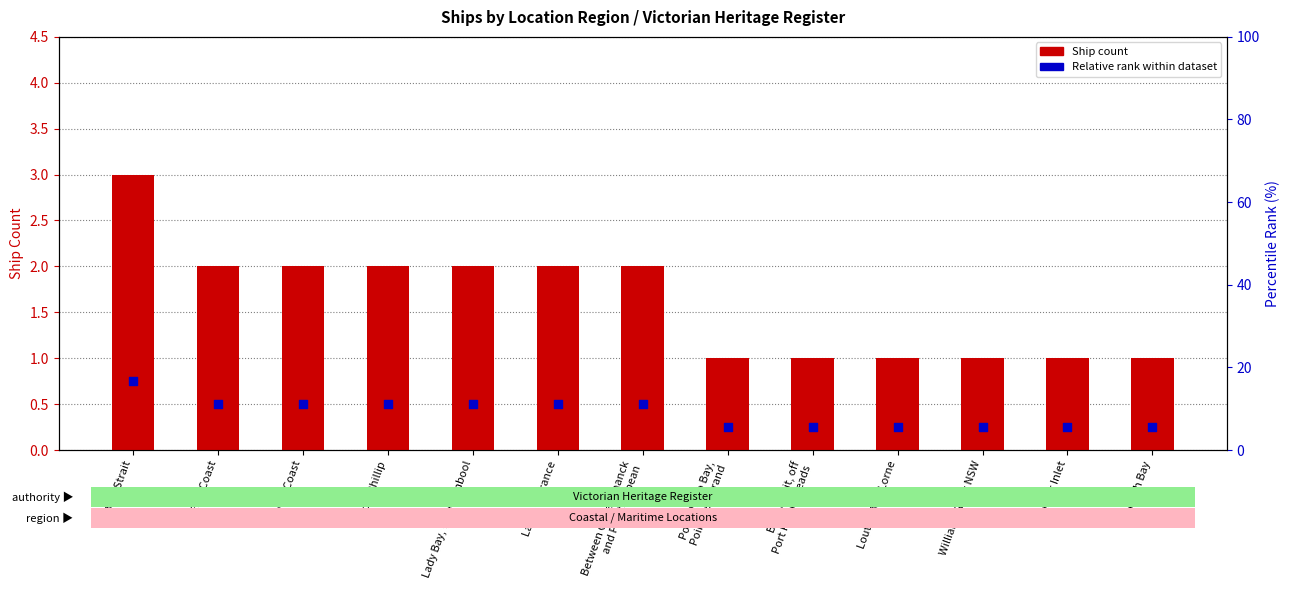

Which series reaches the maximum Y coordinate?

Ship Count